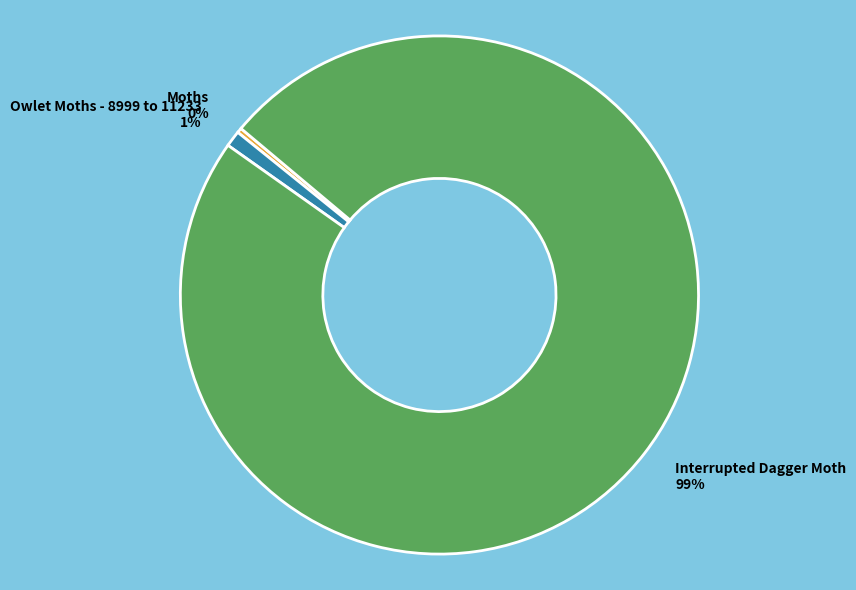

The Interrupted Dagger Moth slice represents 89% of the pie. True or false?

False